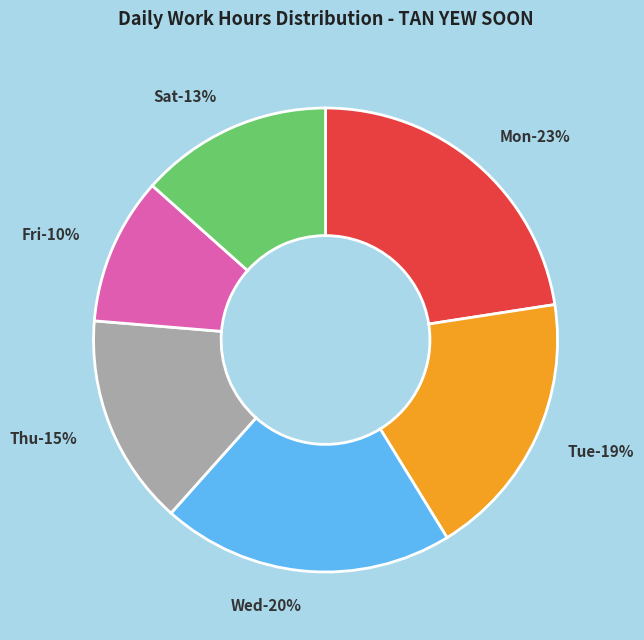

Which has a higher value, Sat 22 or Thu 20?

Thu 20